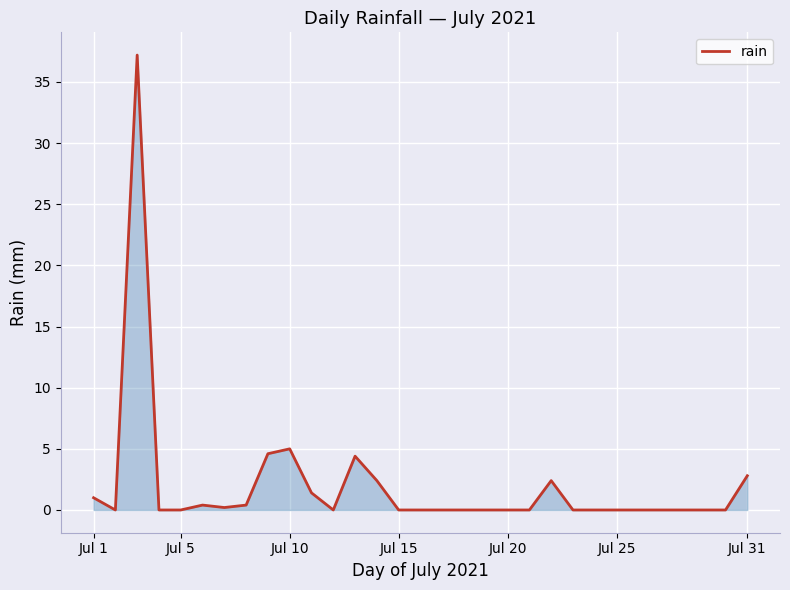

What is the maximum value shown in the chart?

37.2